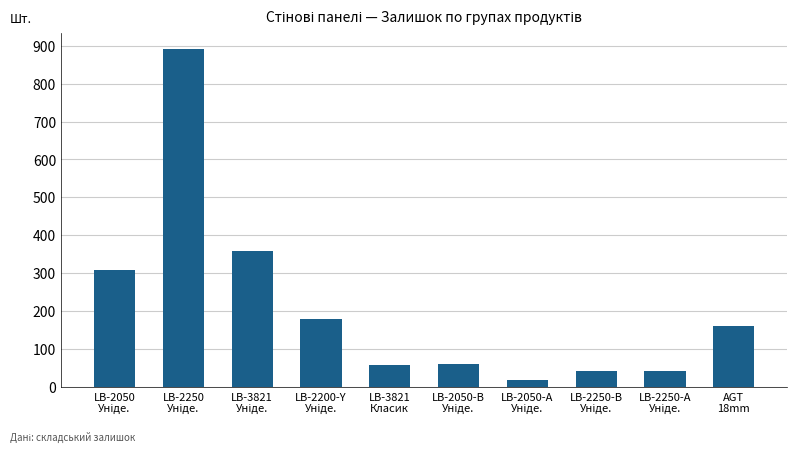

What is the value of the 9th bar from the left?

43